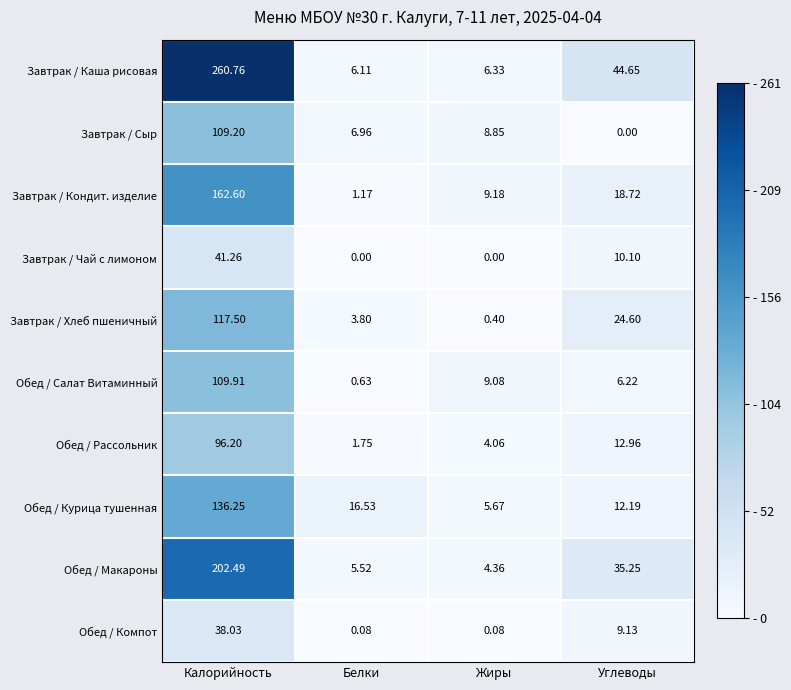

Which series has the largest total across all categories?

Завтрак / Каша рисовая